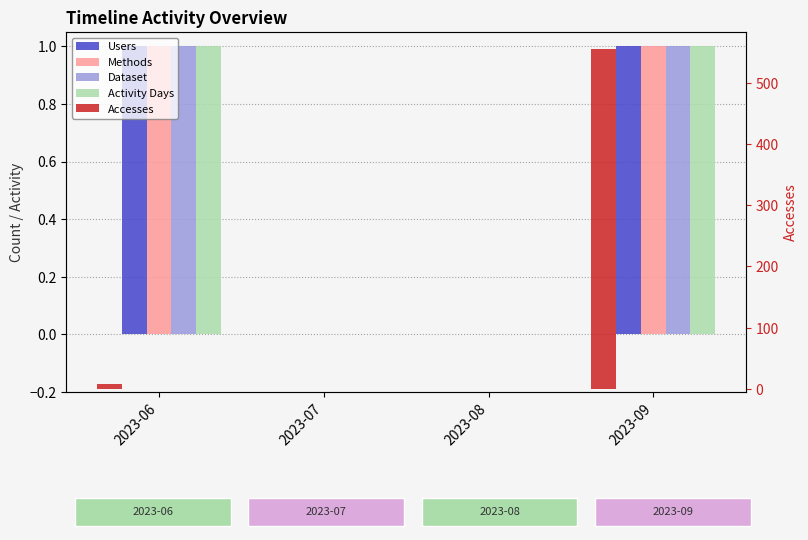

Count the Methods values in the range 0 to 1.

4